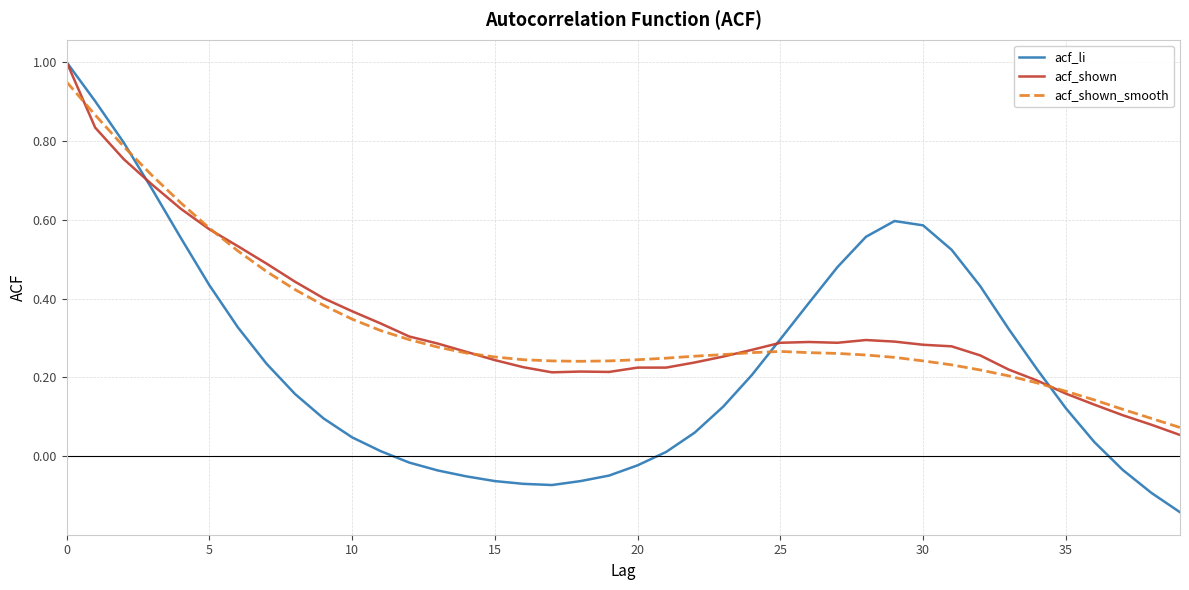

What is the difference between the maximum and minimum values in the acf_li series?

1.1